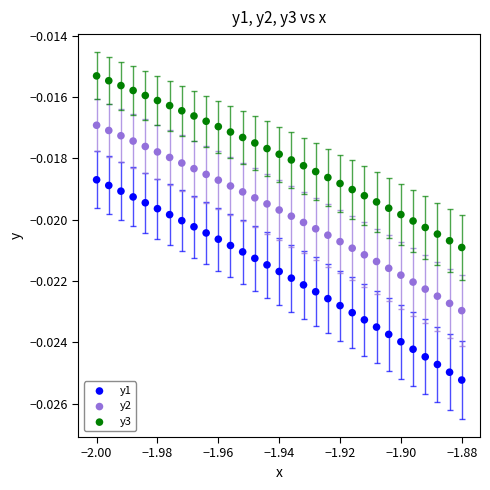

Which series has the widest spread of Y values?

y1